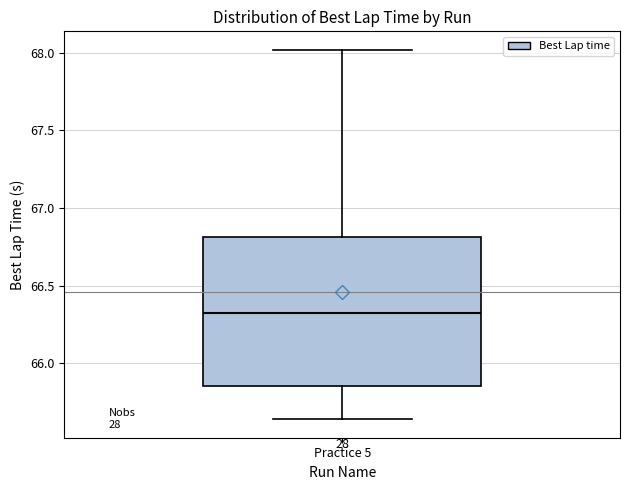

Read this box plot against the y-axis: the position of the median line, the range covered by the box, and the ends of both whiskers. The values are not printed on the chart, so give them approximately, as read against the axis.

median 66.30, box 65.85 to 66.80, whiskers 65.65 to 68.00